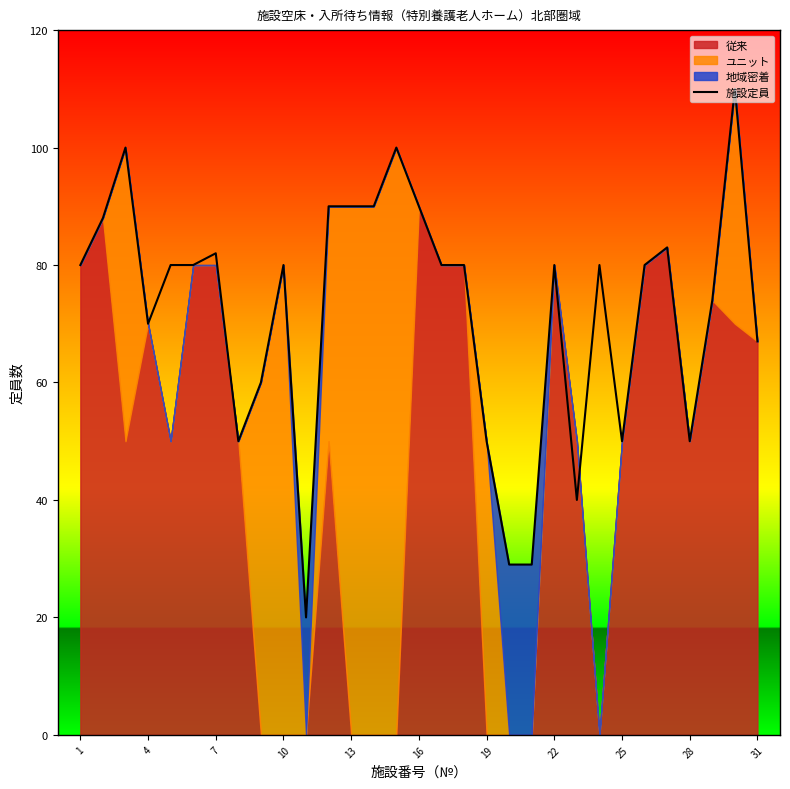

True or false: there are more than 2 points higher than both neighbors.

True